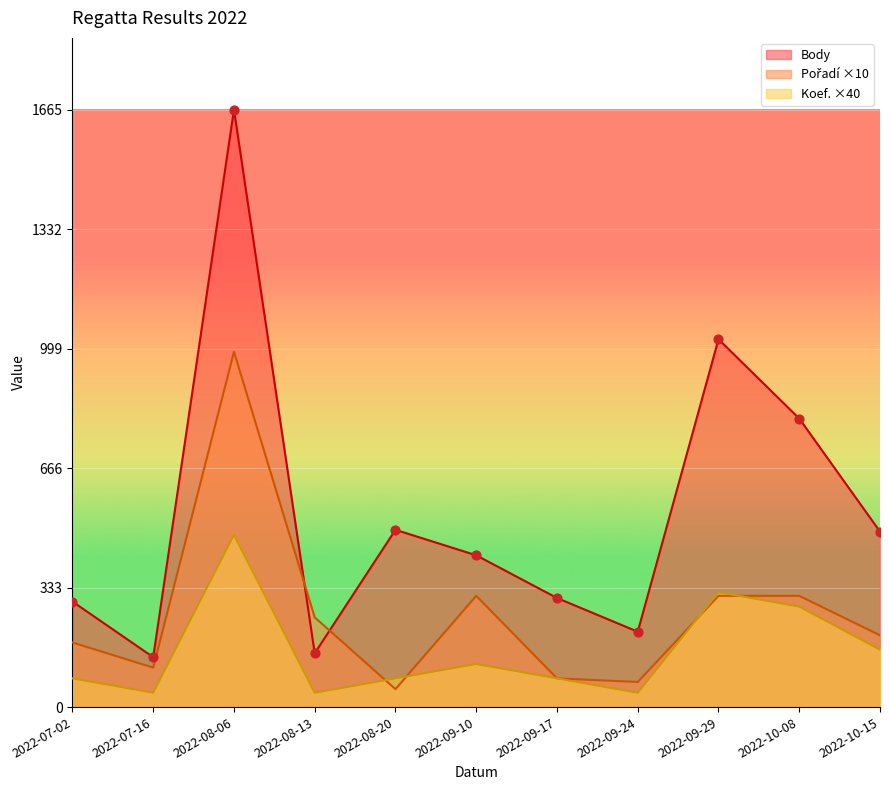

Which series reaches the maximum Y coordinate?

Body